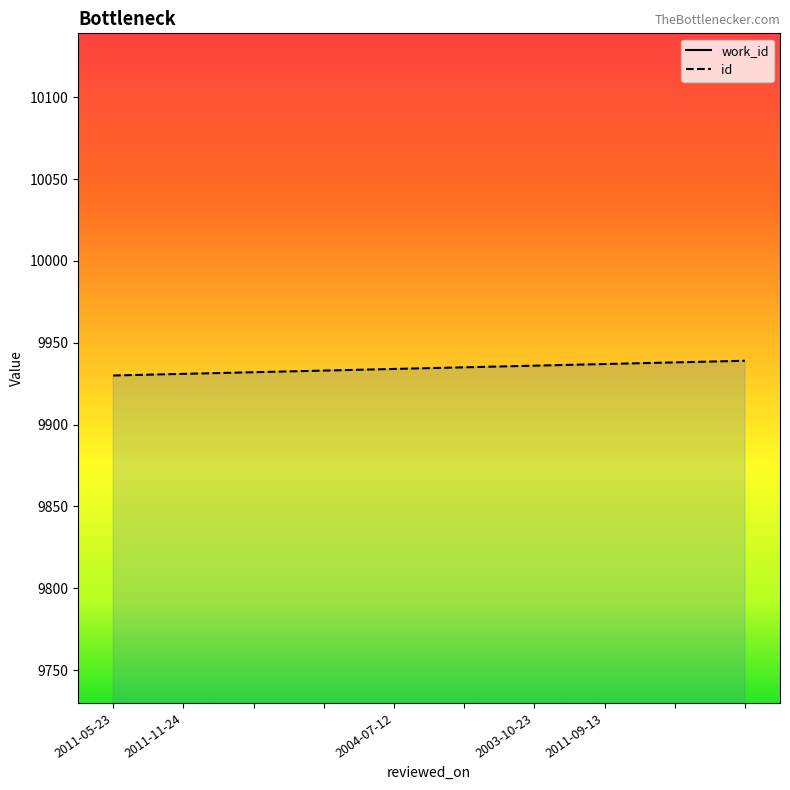

Reading right to left, what are all the values shown in this chart?

9939	9938	9937	9936	9935	9934	9933	9932	9931	9930